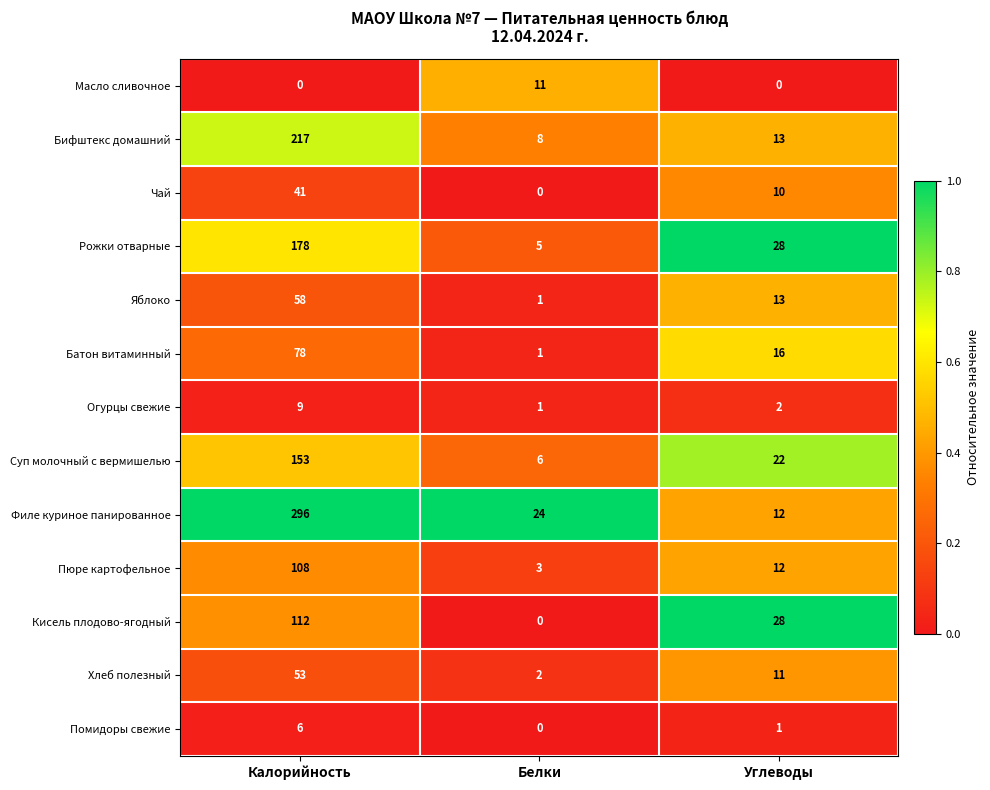

Which category has the highest value in the Яблоко series?

Калорийность